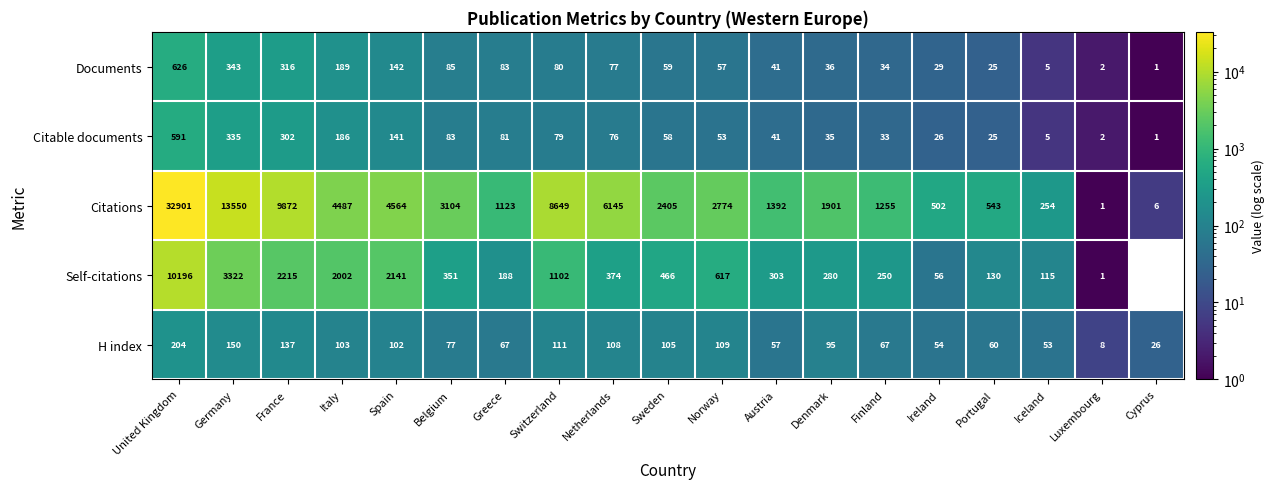

What is the approximate value of Documents at France?

316